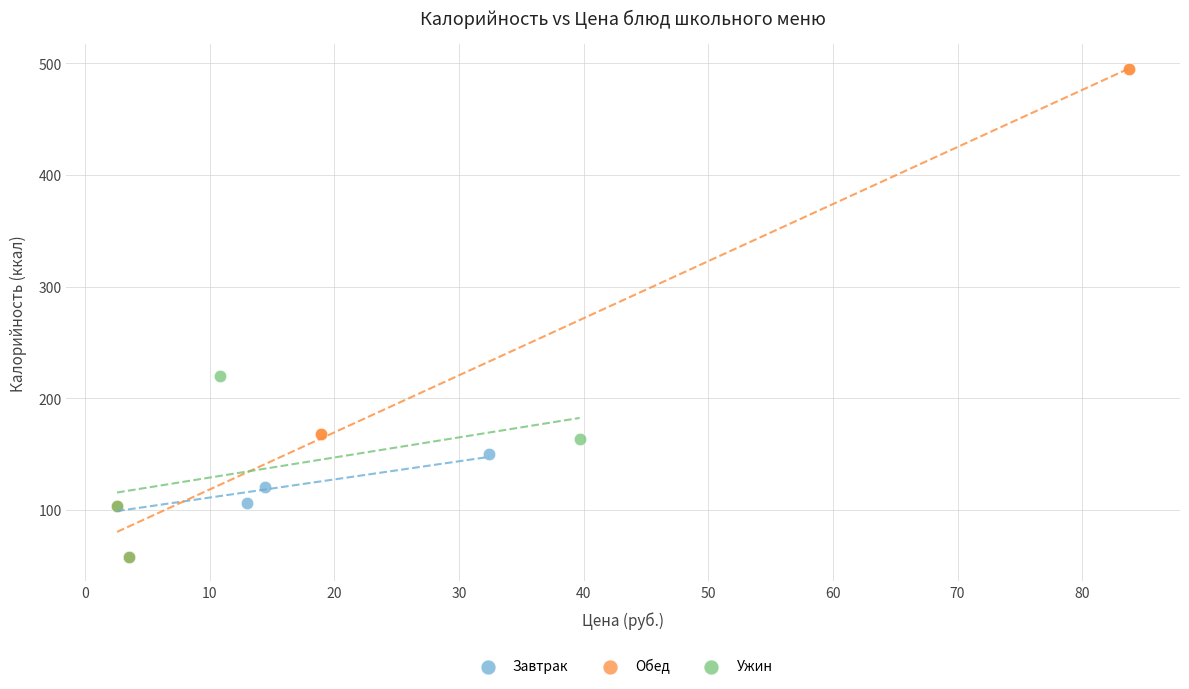

Which series reaches the maximum Y coordinate?

Обед